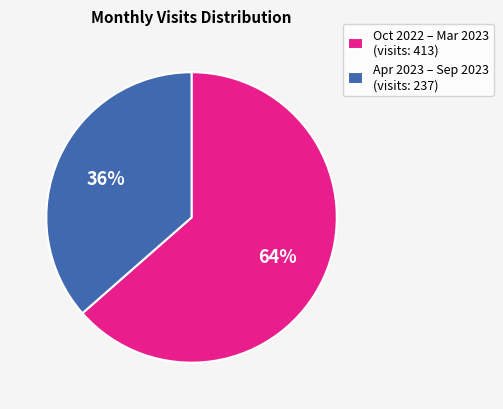

To the nearest percent, what is the combined percentage of Oct 2022 – Mar 2023 (visits: 413) and Apr 2023 – Sep 2023 (visits: 237)?

100%